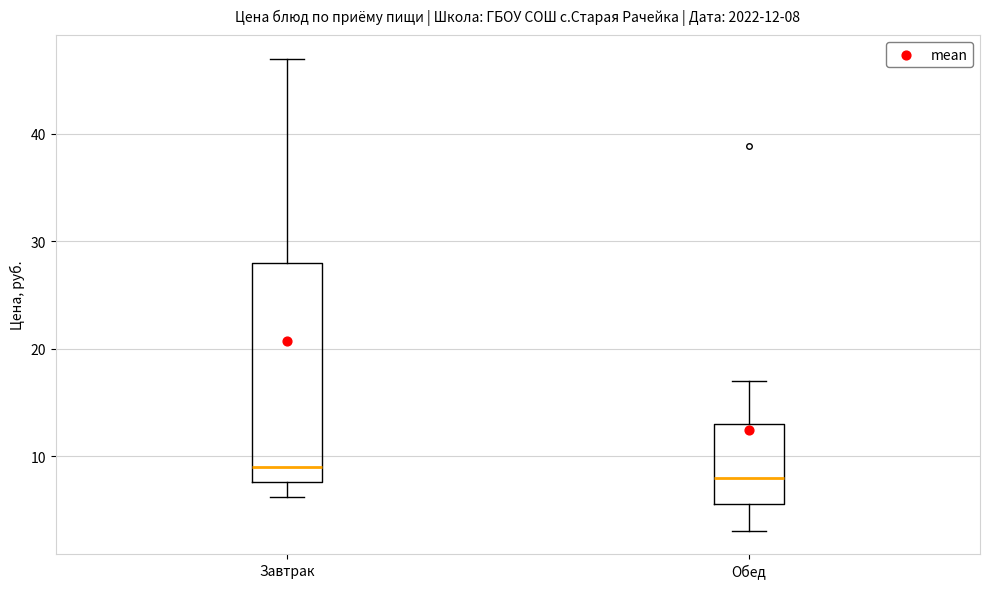

Comparing the boxes themselves (not the whiskers), which one is the tallest?

Завтрак